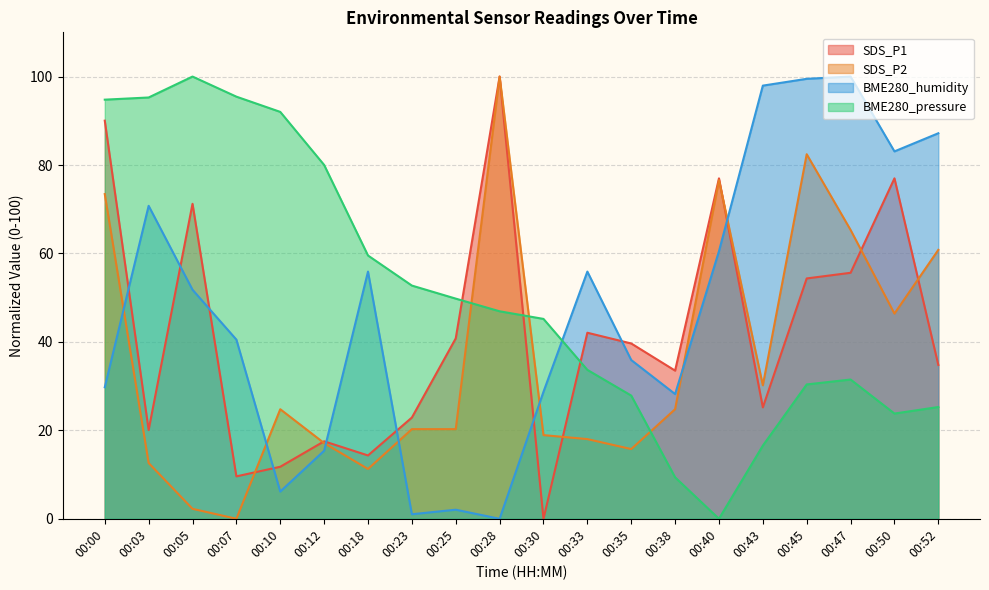

Is the value of SDS_P2 at 00:35 greater than the value of SDS_P1 at 00:25?

No